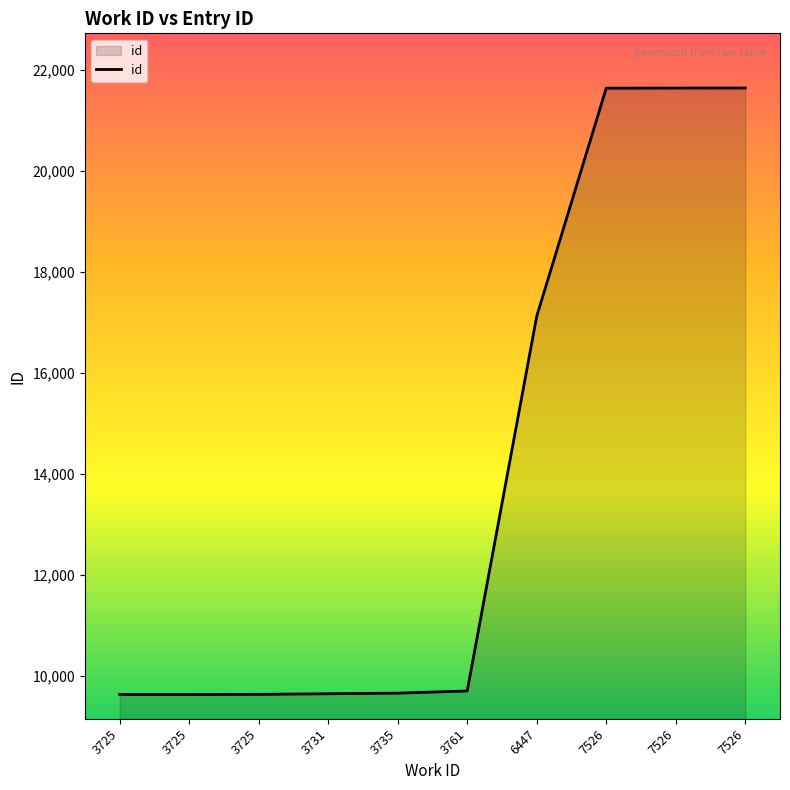

What is the difference between the maximum and minimum values?

12009